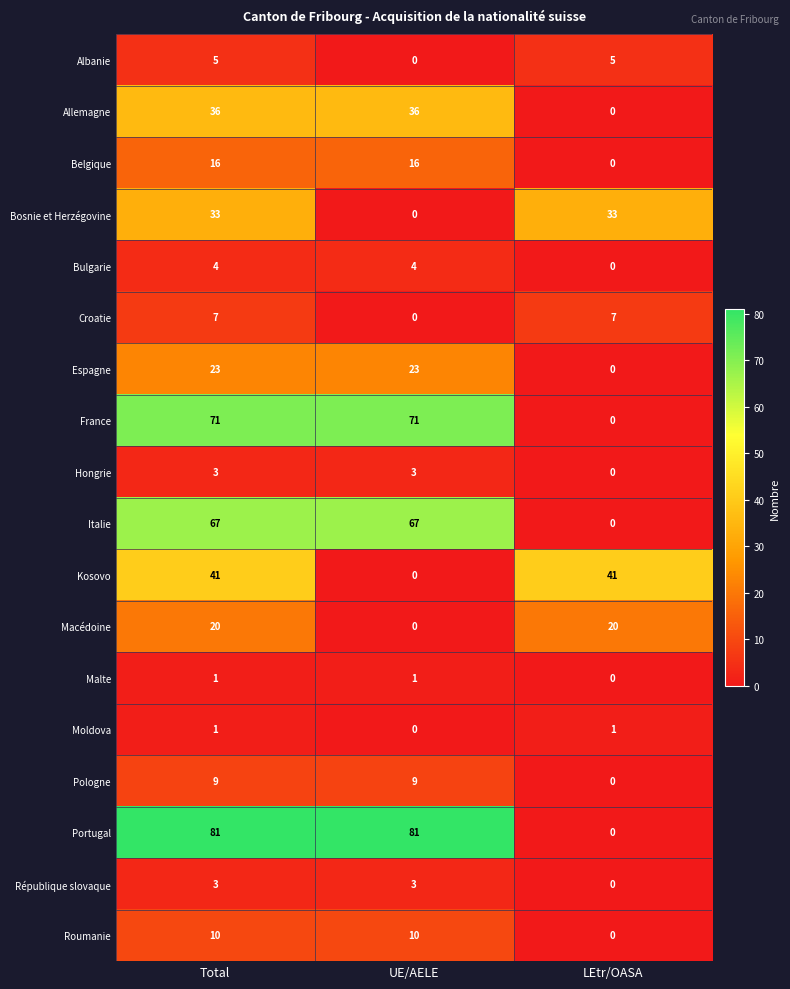

Which category has the lowest value in the Espagne series?

LEtr/OASA